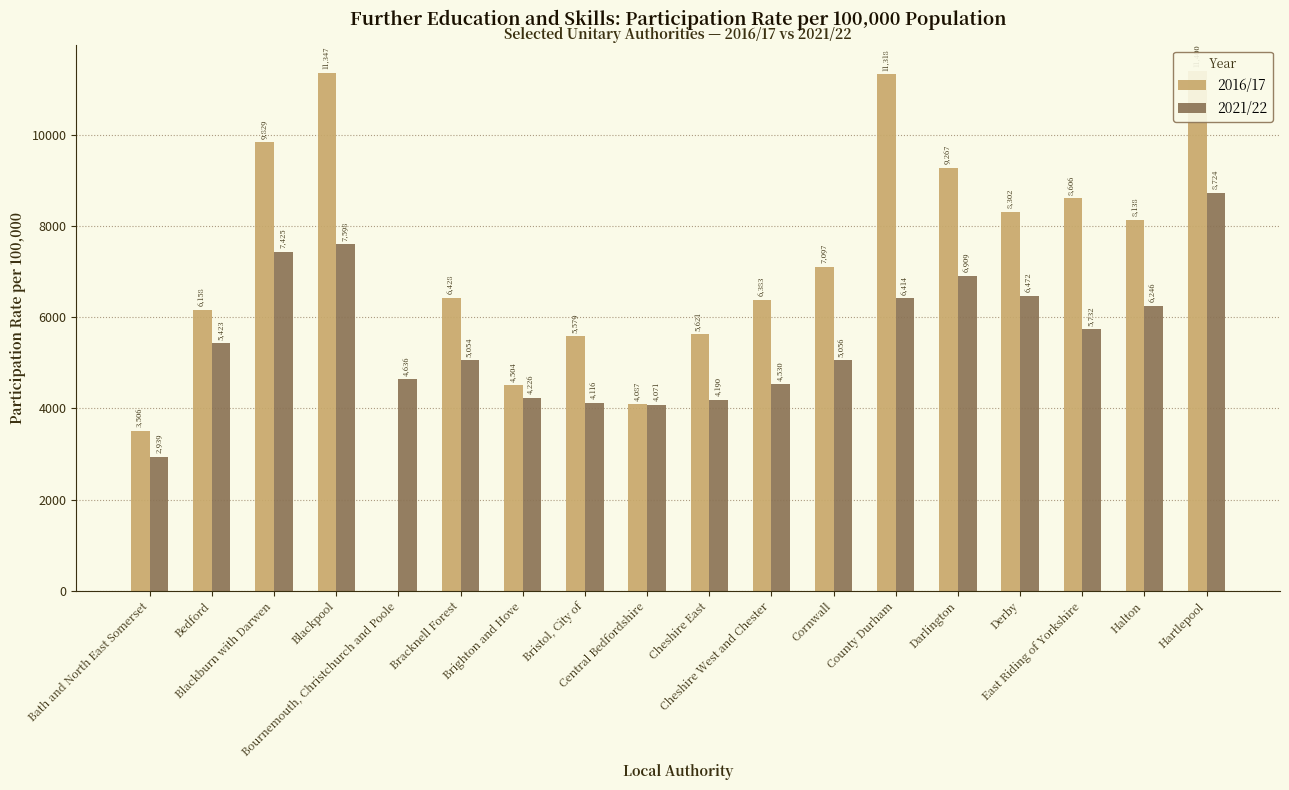

What is the difference between the maximum and second lowest values in the 2021/22 series?

4653